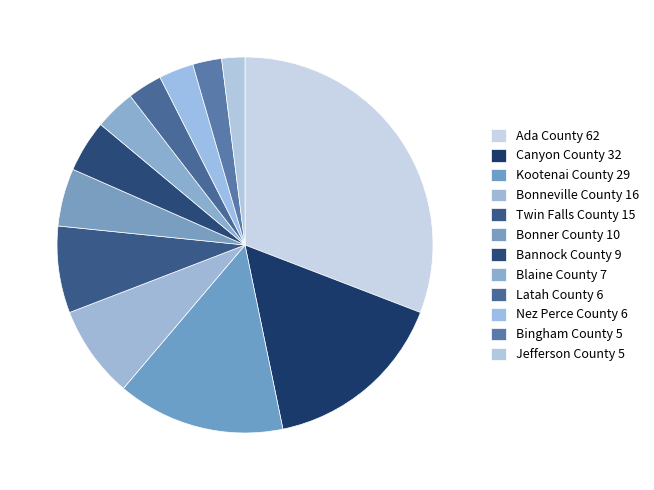

What is the largest slice in the pie chart?

Ada County 62